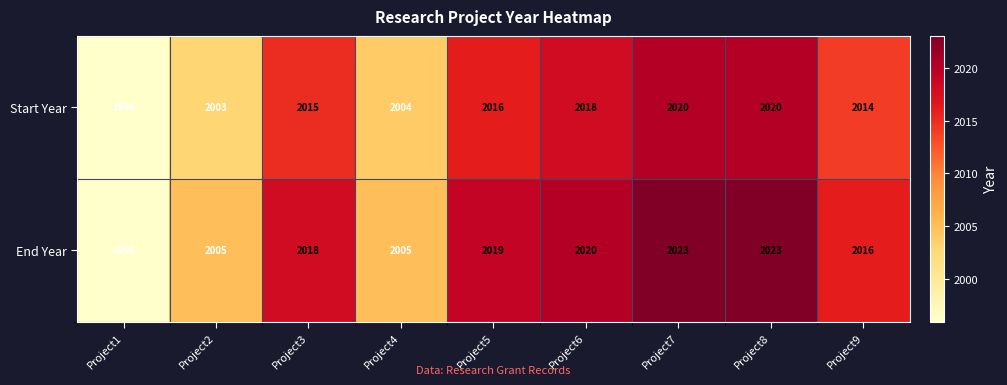

The value of End Year at Project7 is 2634. True or false?

False